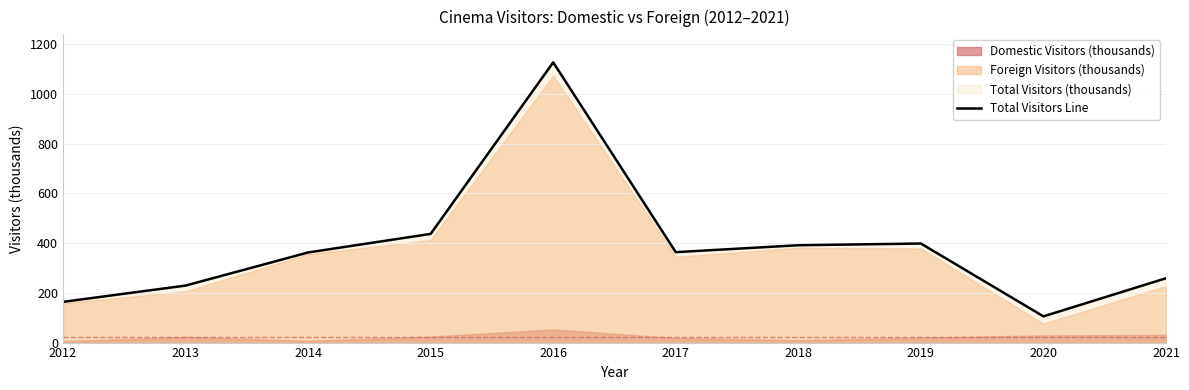

At which label does the data first exceed 363?

2015